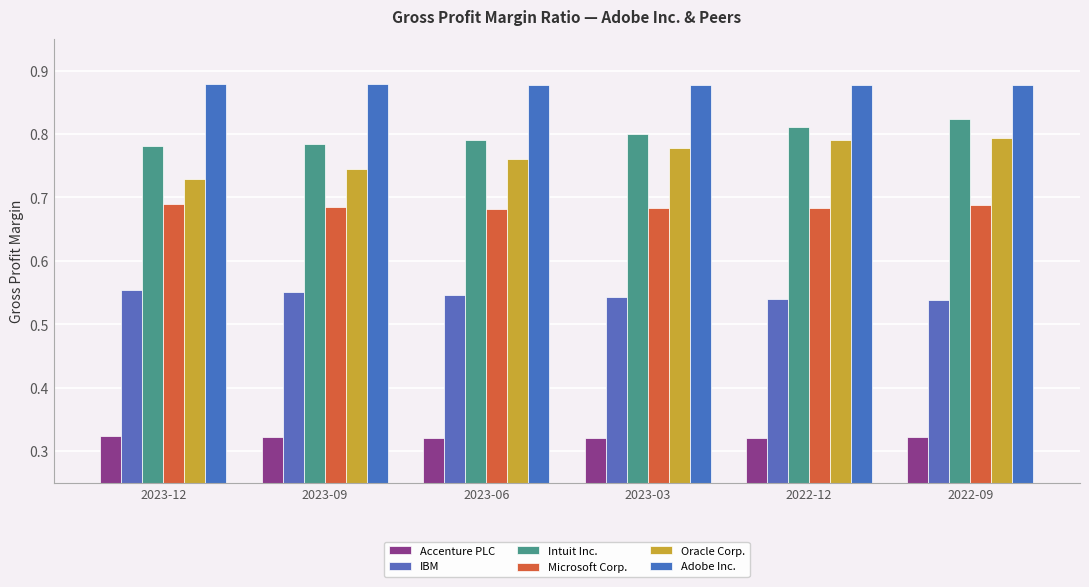

How many bars are there in each group?

6